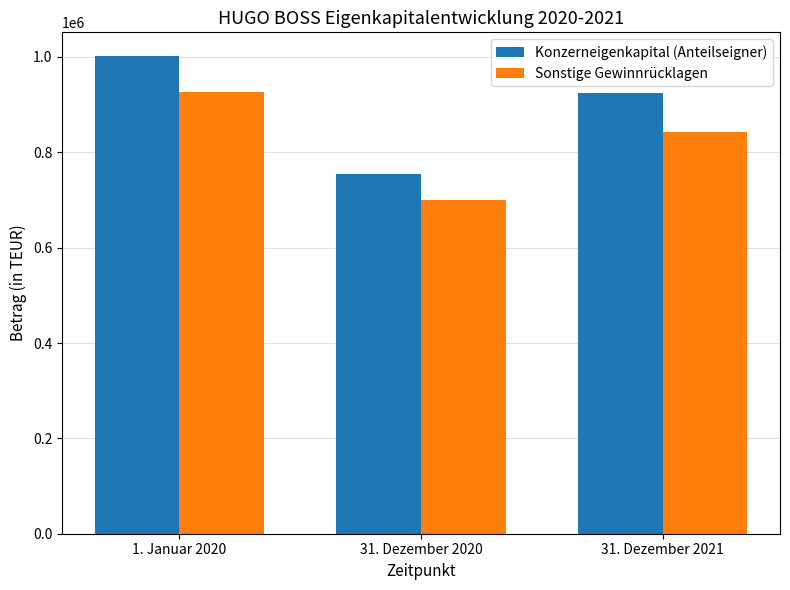

The value of Sonstige Gewinnrücklagen at 31. Dezember 2020 is 699750. True or false?

True